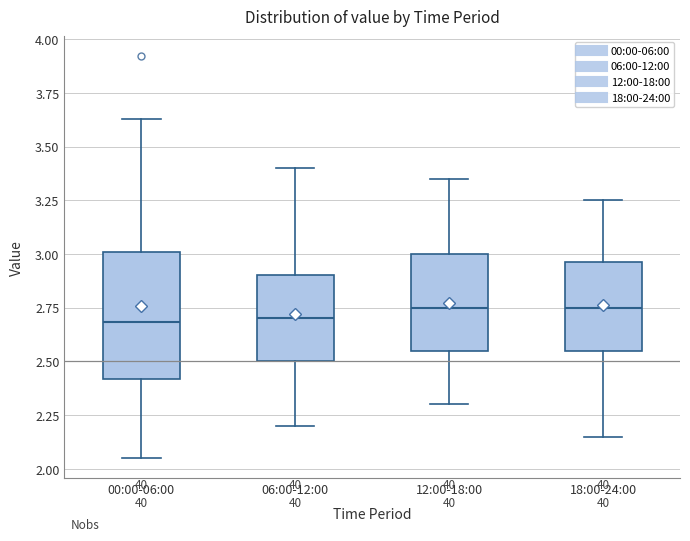

Reading left to right, transcribe this box plot: for each box, give where its median line is, the range the box spans, and where its two whiskers end, as read against the y-axis. The values are not printed on the chart, so give them approximately, as read against the axis.

00:00-06:00: median 2.70, box 2.40 to 3.00, whiskers 2.05 to 3.65
06:00-12:00: median 2.70, box 2.50 to 2.90, whiskers 2.20 to 3.40
12:00-18:00: median 2.75, box 2.55 to 3.00, whiskers 2.30 to 3.35
18:00-24:00: median 2.75, box 2.55 to 2.95, whiskers 2.15 to 3.25